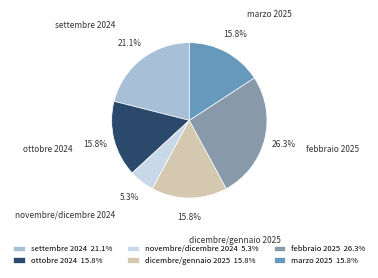

True or false: febbraio 2025 accounts for 1% of the total.

False